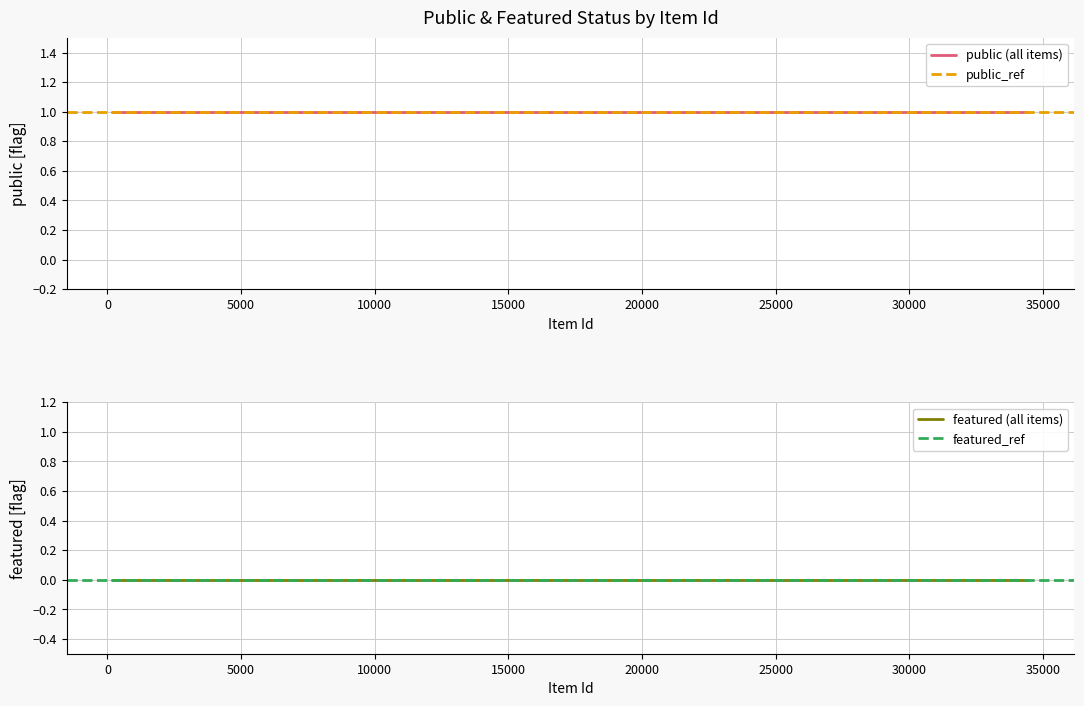

At which label is public closest to 1?

186